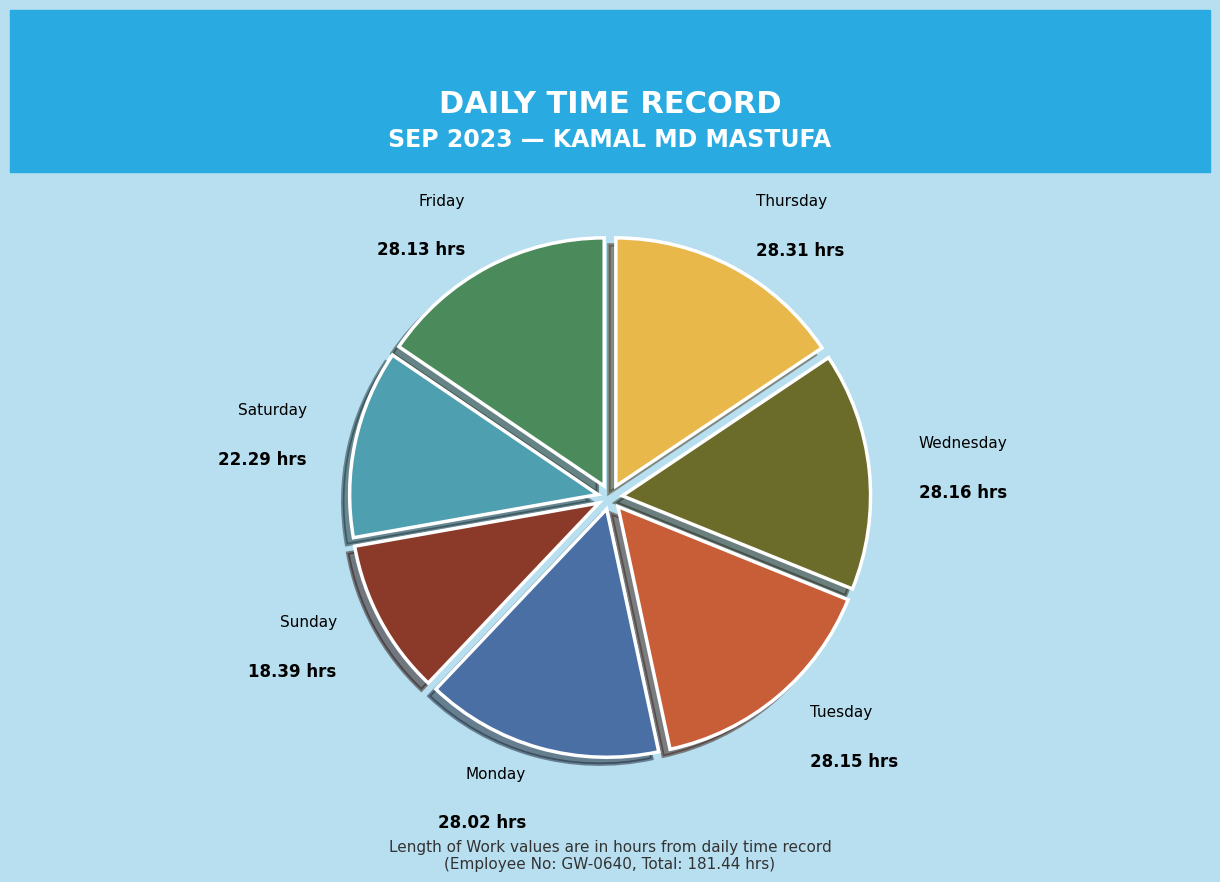

Which has a higher value, Sunday or Thursday?

Thursday